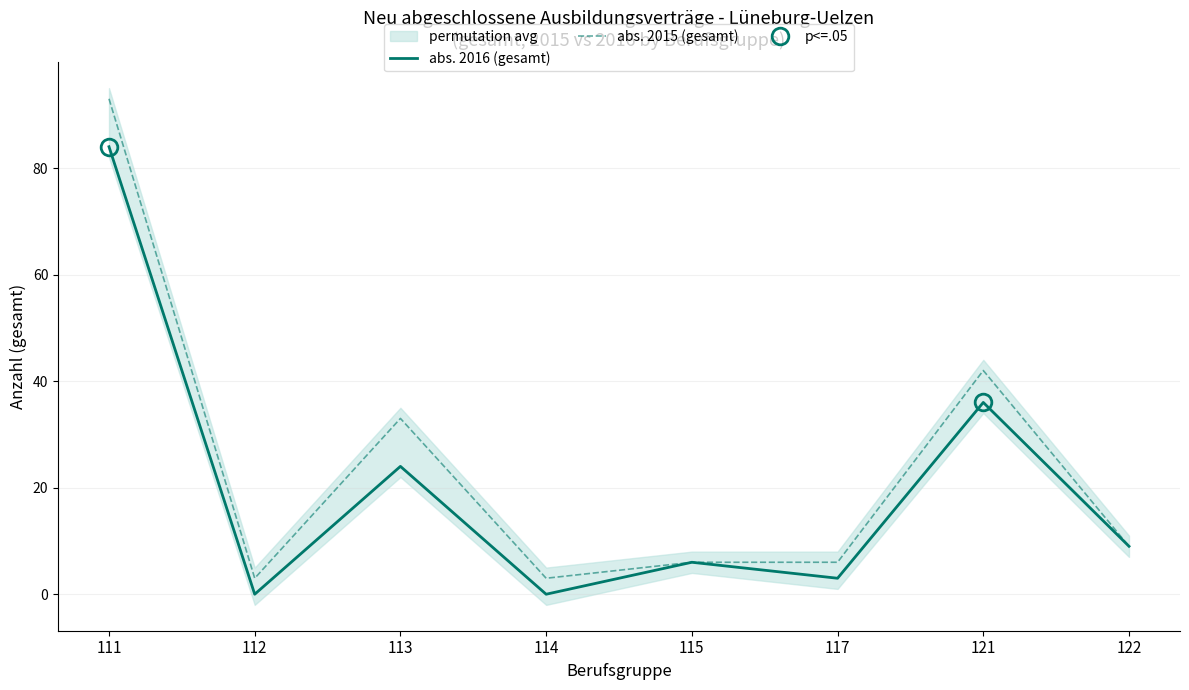

Does the chart display data point markers on the line(s)?

No